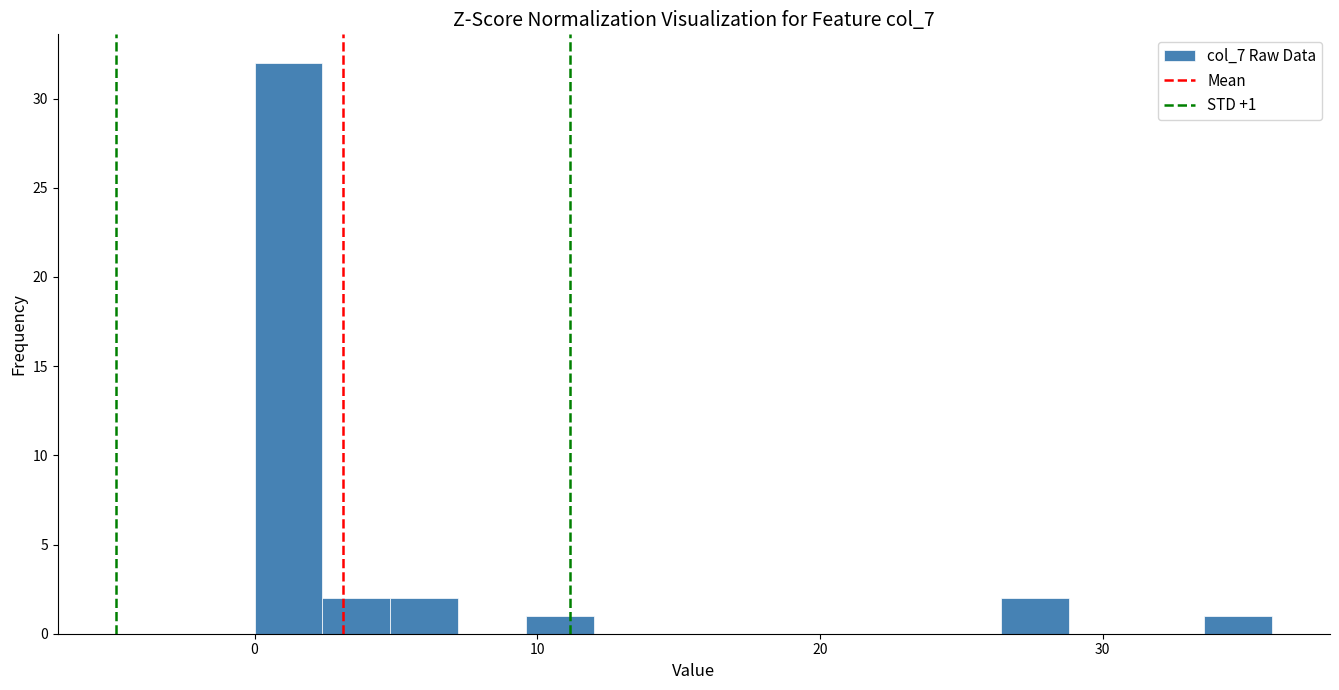

Read against the x-axis, roughly where is the centre of the tallest bar?

1